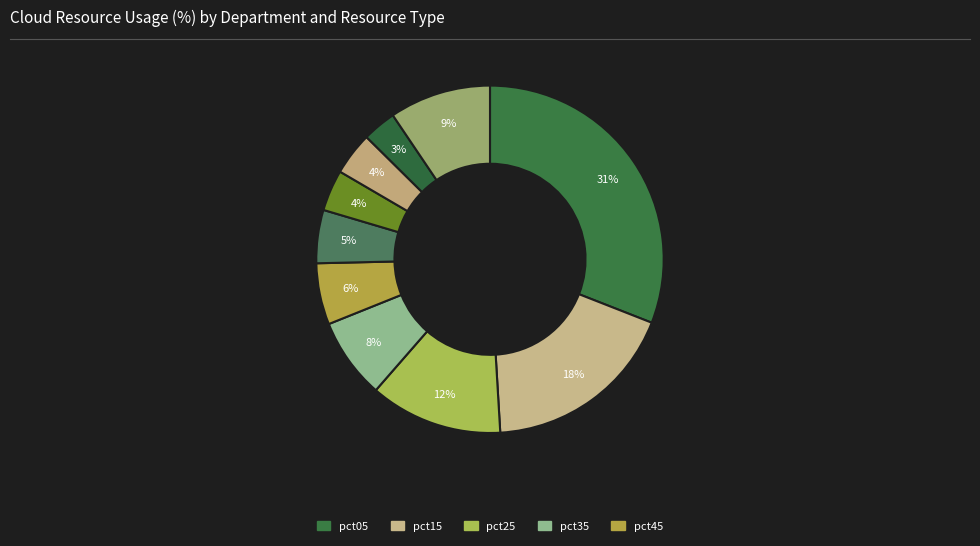

How many slices are in this pie chart?

10